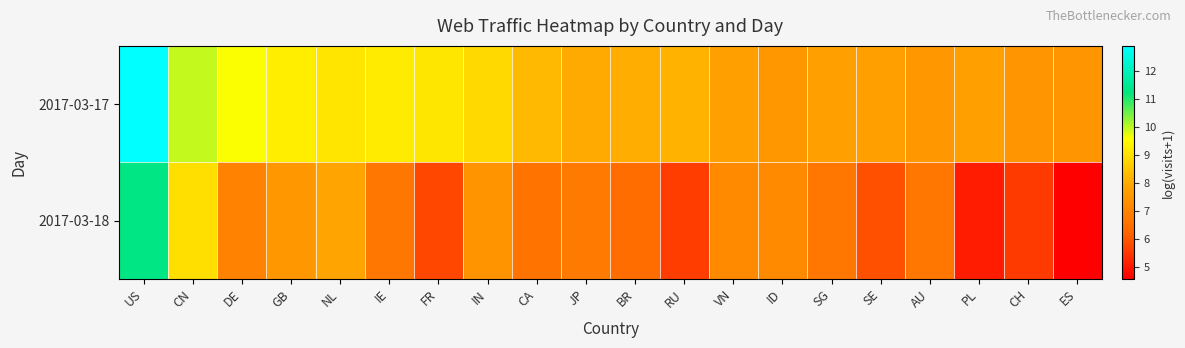

What is the difference between the highest and lowest values at CA?

1.7